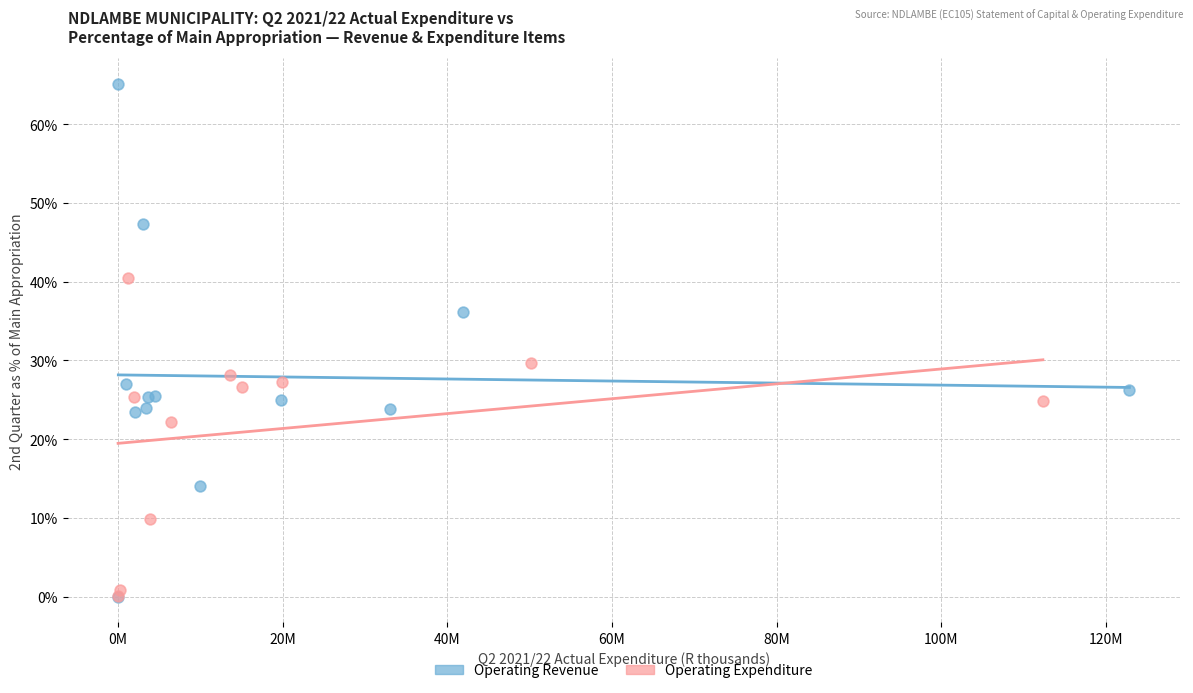

Which series reaches the maximum Y coordinate?

Operating Revenue